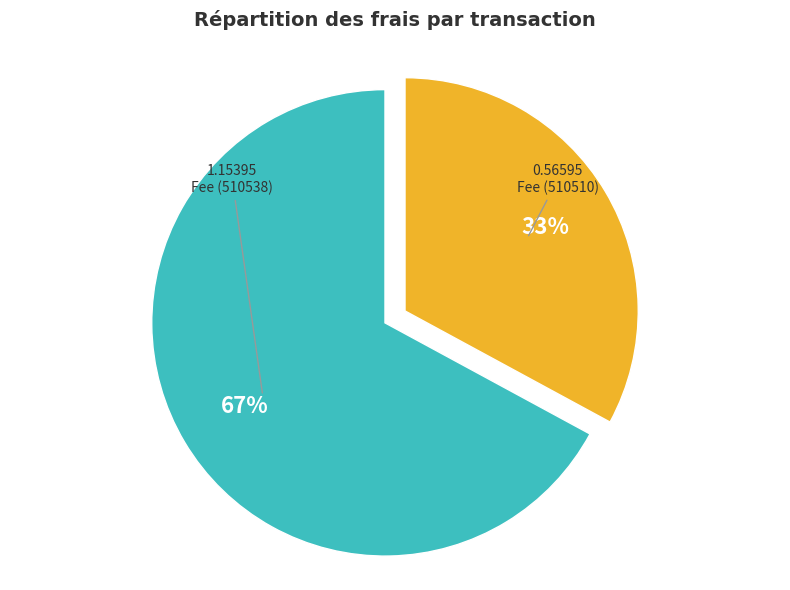

To the nearest percent, what is the difference between the largest and smallest slice percentages?

34%